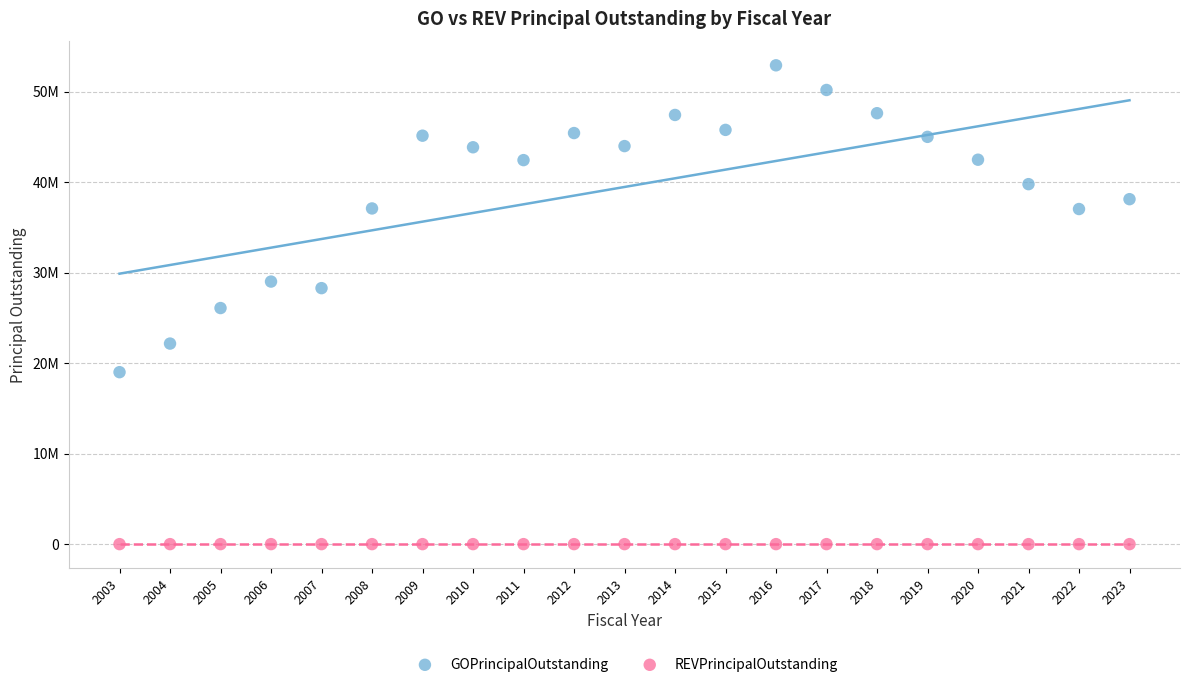

Which series contains the highest Y value?

GOPrincipalOutstanding